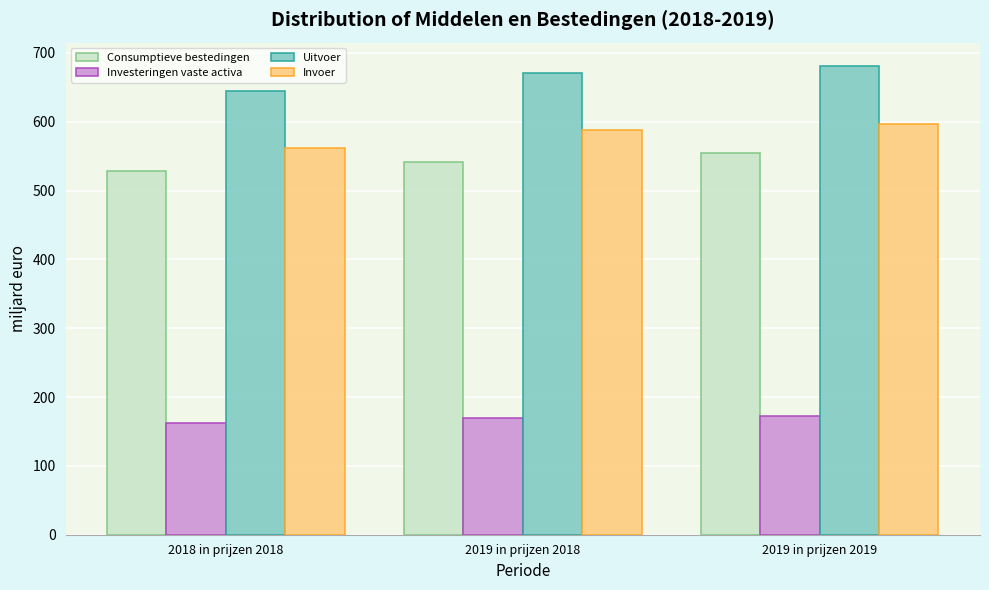

Reading left to right, transcribe all the data shown in this chart.

Consumptieve bestedingen: 2018 in prijzen 2018=527.9	2019 in prijzen 2018=541.1	2019 in prijzen 2019=555.3
Investeringen vaste activa: 2018 in prijzen 2018=162.1	2019 in prijzen 2018=169.0	2019 in prijzen 2019=172.7
Uitvoer: 2018 in prijzen 2018=644.1	2019 in prijzen 2018=671.1	2019 in prijzen 2019=680.9
Invoer: 2018 in prijzen 2018=561.8	2019 in prijzen 2018=588.7	2019 in prijzen 2019=596.5